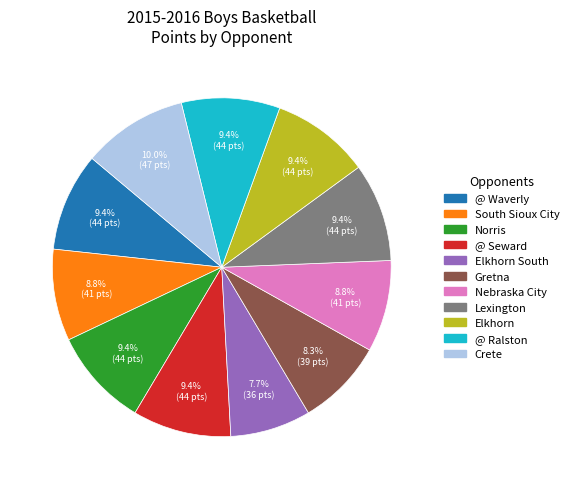

Count the number of slices in the pie.

11